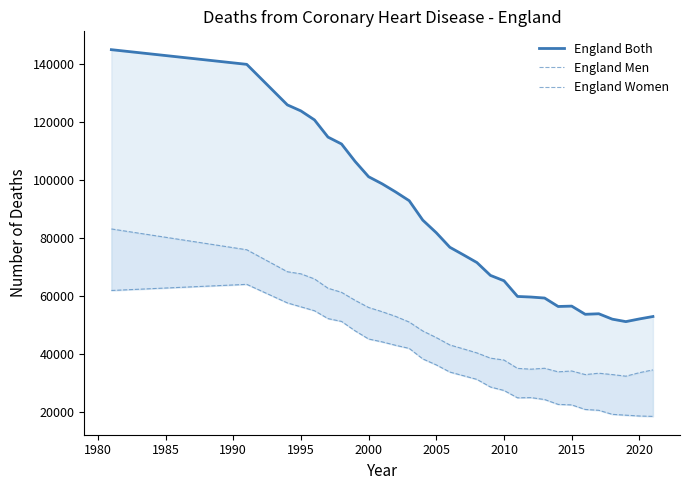

What is the sum of all England Men values?

1425017